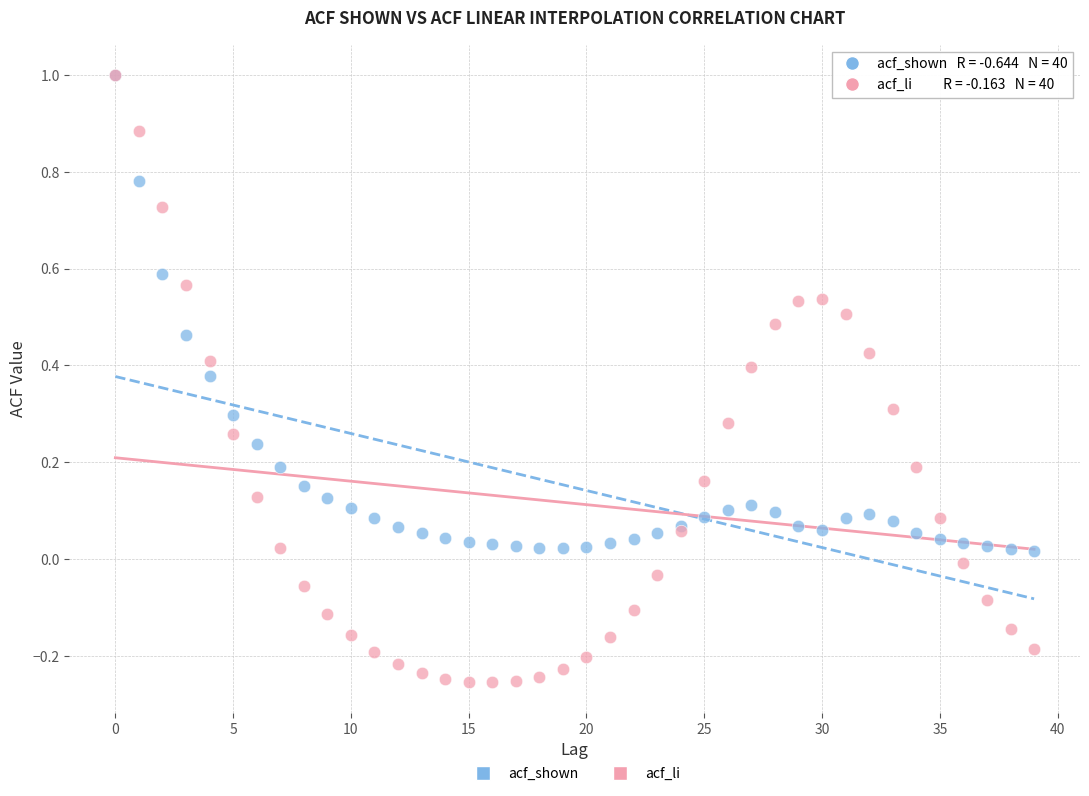

What are all the series names shown in the legend?

acf_shown, acf_li